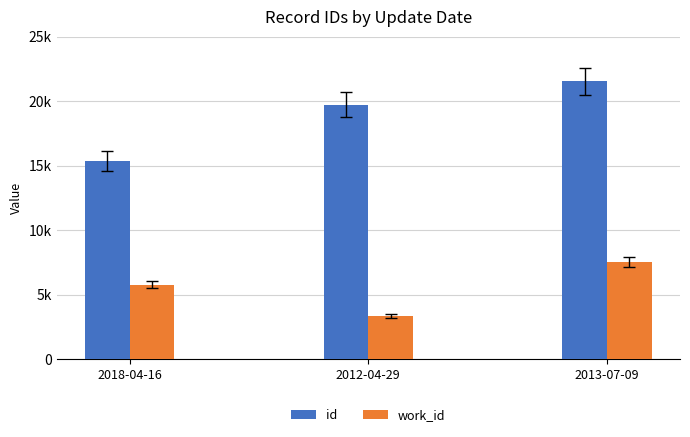

Are the bars grouped side by side (vs. stacked)?

Yes